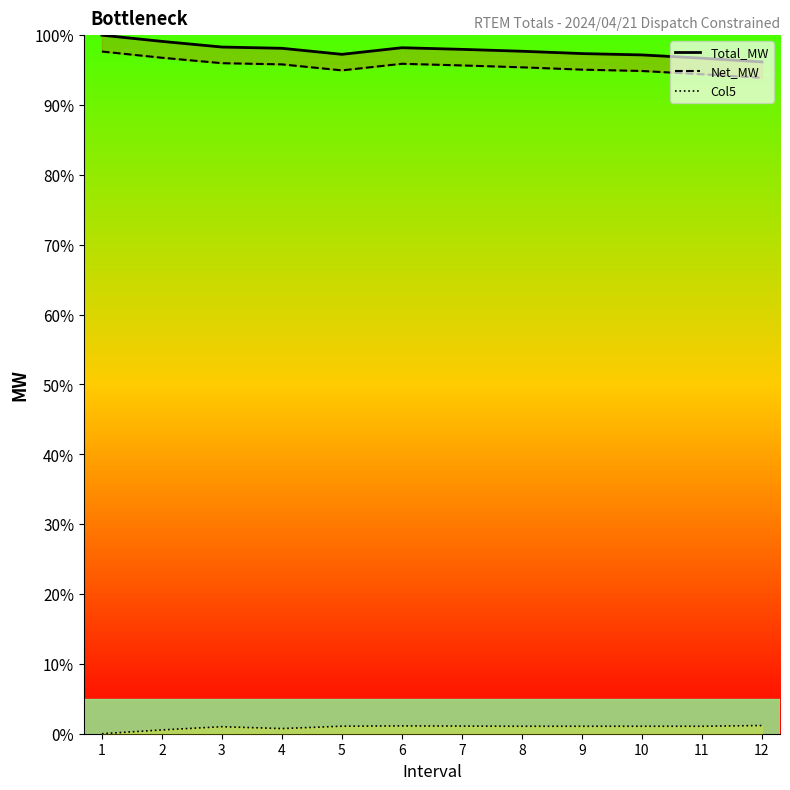

How many series are shown in this chart?

3